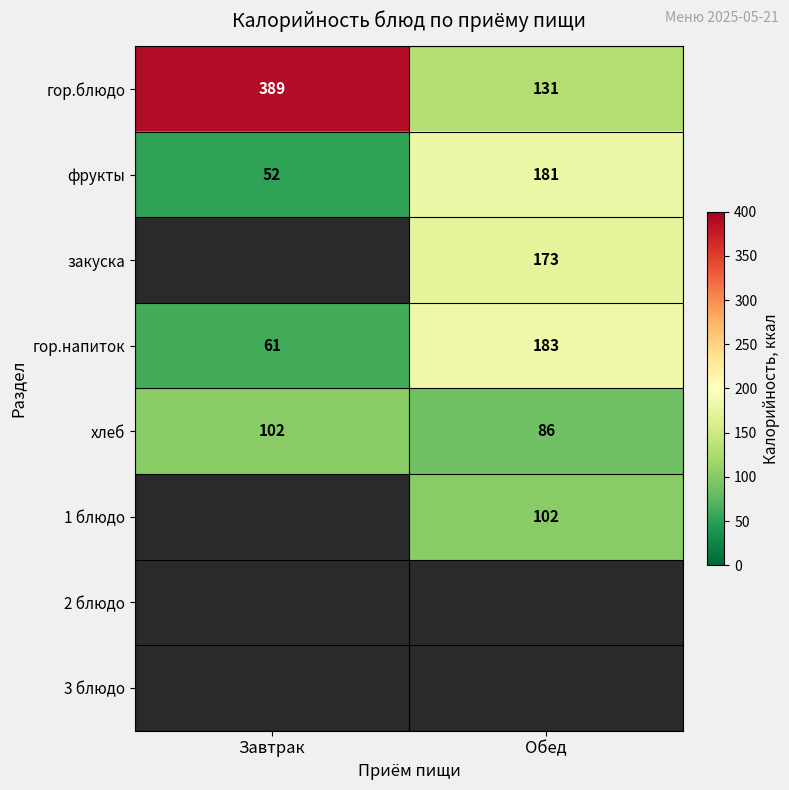

The value of гор.блюдо at Обед is 218. True or false?

False